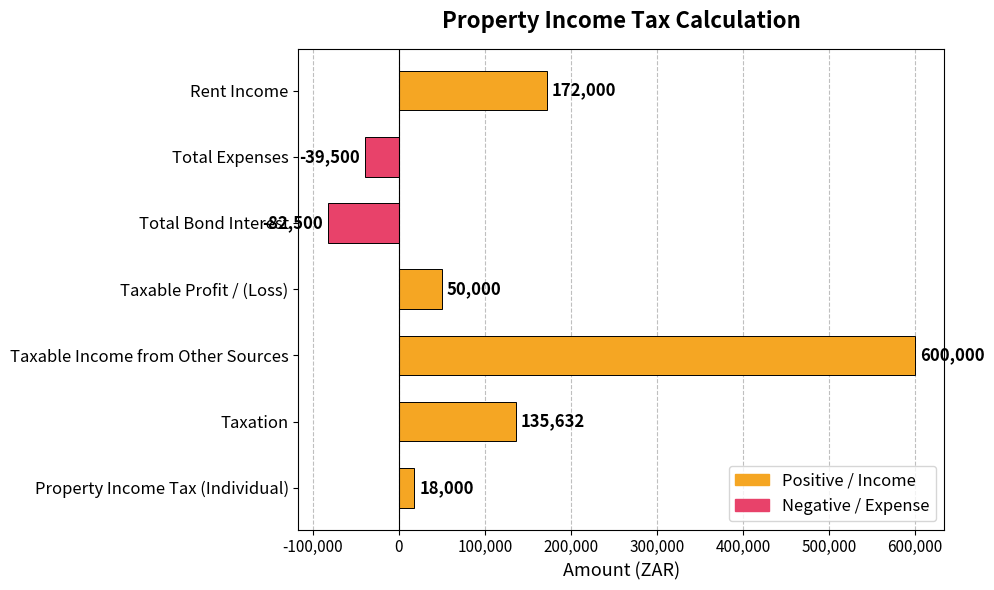

Reading top to bottom, extract all data points from this chart.

172000	-39500	-82500	50000	600000	135632	18000